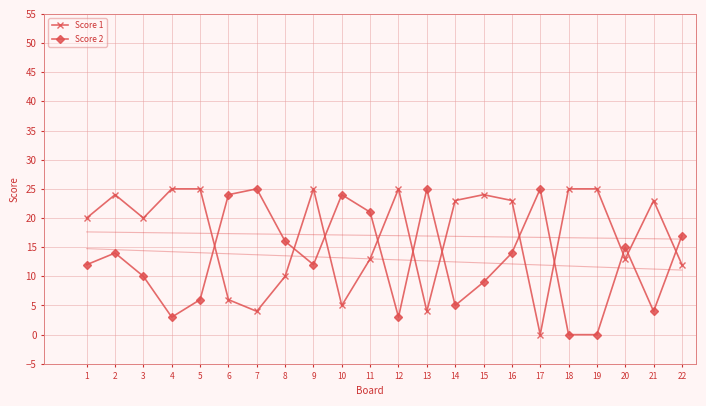

What is the difference between the maximum and minimum values in the Score 1 series?

25